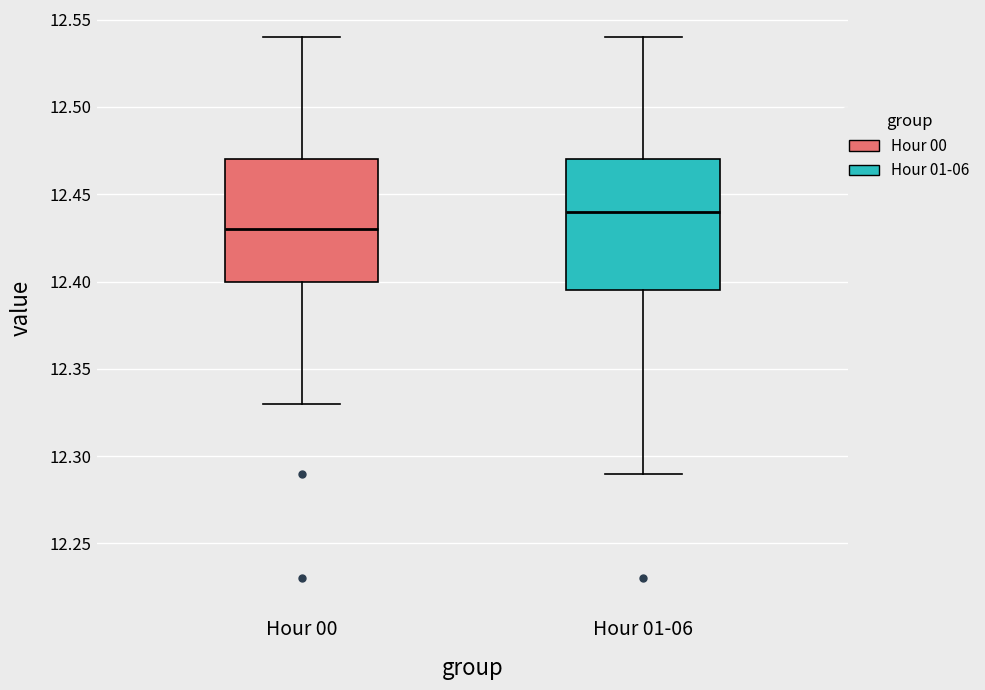

Which box is the tallest, from its lower edge to its upper edge?

Hour 01-06